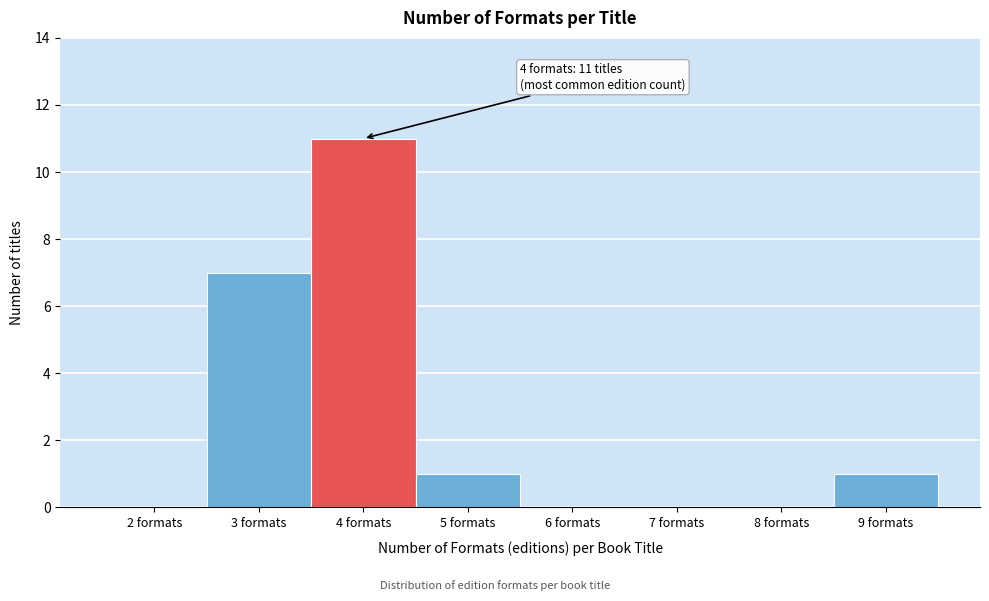

Over which range of the x-axis is the bar tallest?

3.5 to 4.5